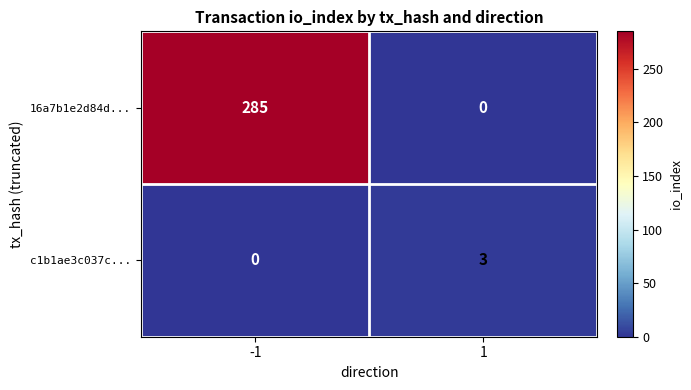

At 1, list the series in order from largest to smallest.

c1b1ae3c037c..., 16a7b1e2d84d...